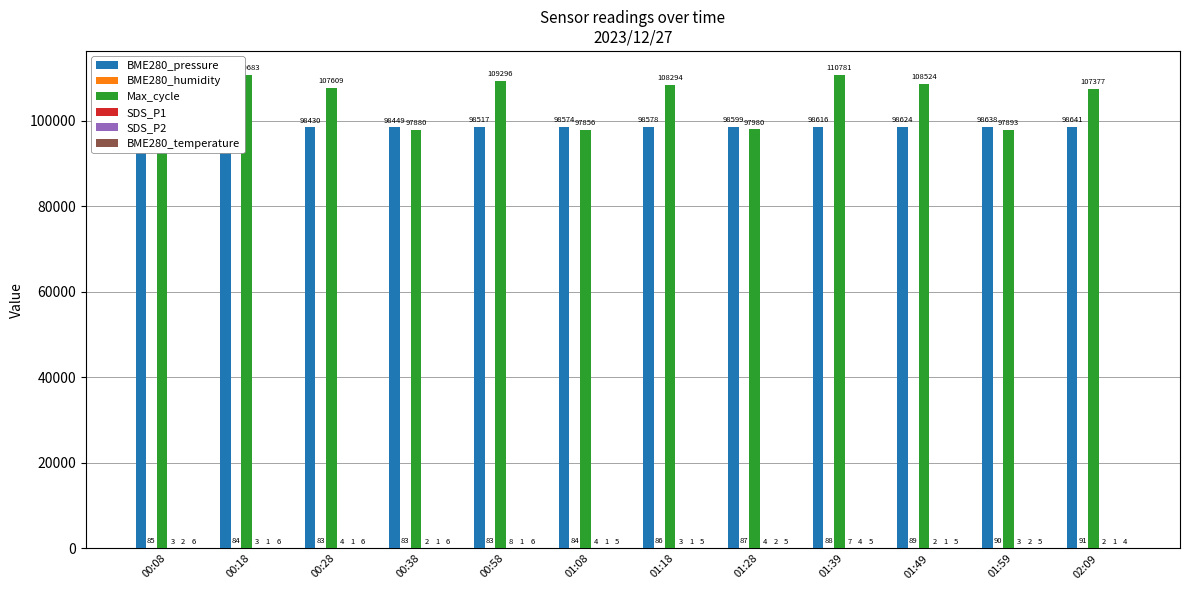

Which series changed the most between 00:38 and 01:08?

BME280_pressure